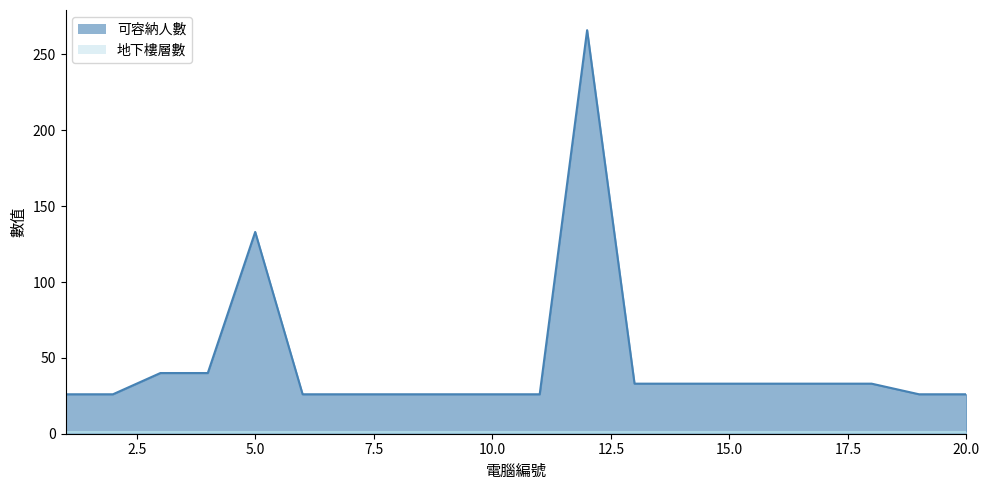

The value at 2 is 26. True or false?

True